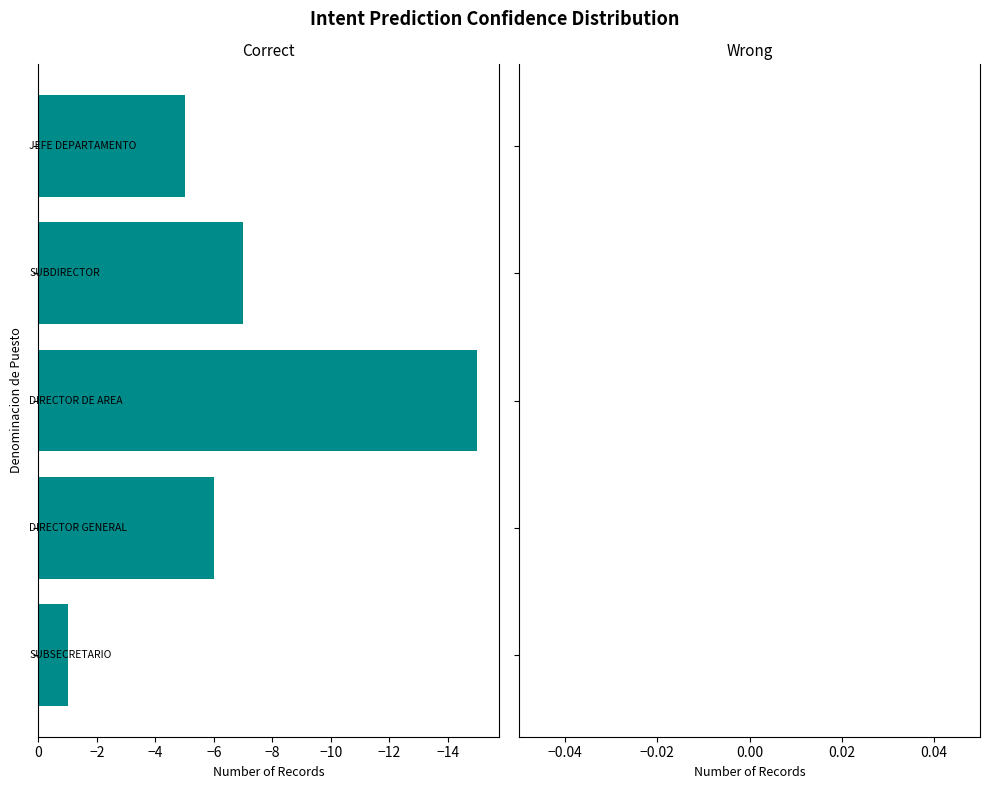

What is the minimum value shown in the chart?

-15